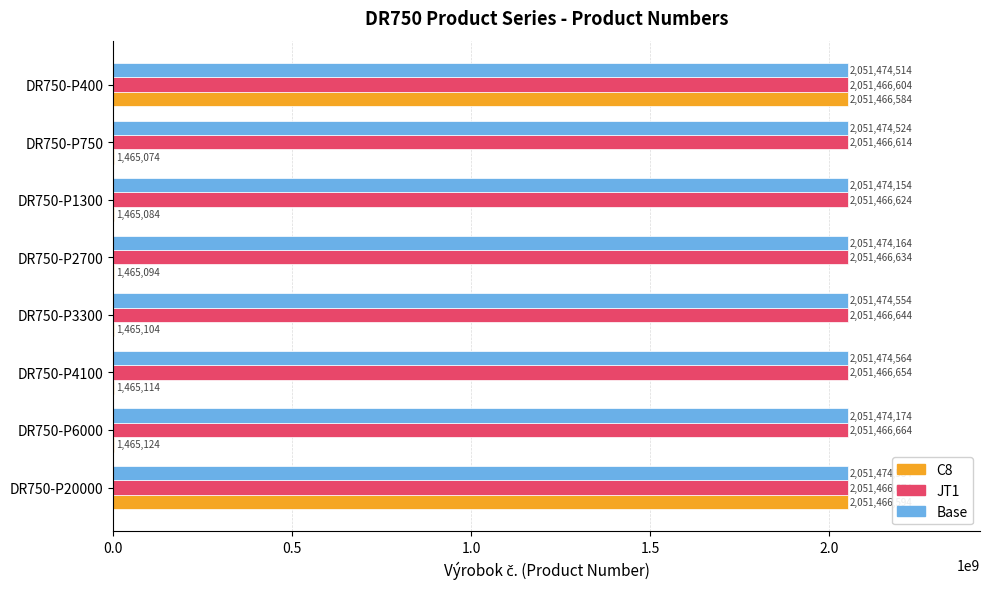

What is the average value of the JT1 series?

2051466639